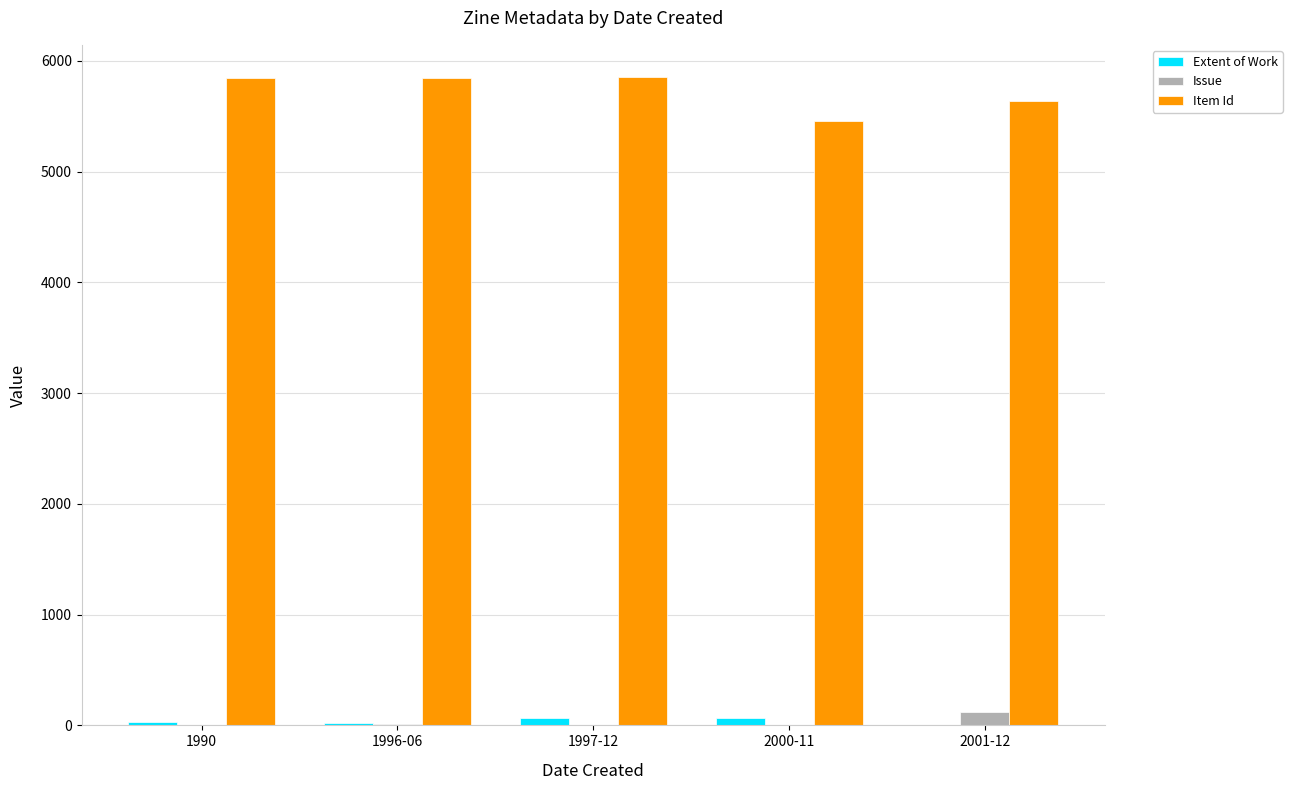

What is the sum of all Item Id values?

28631